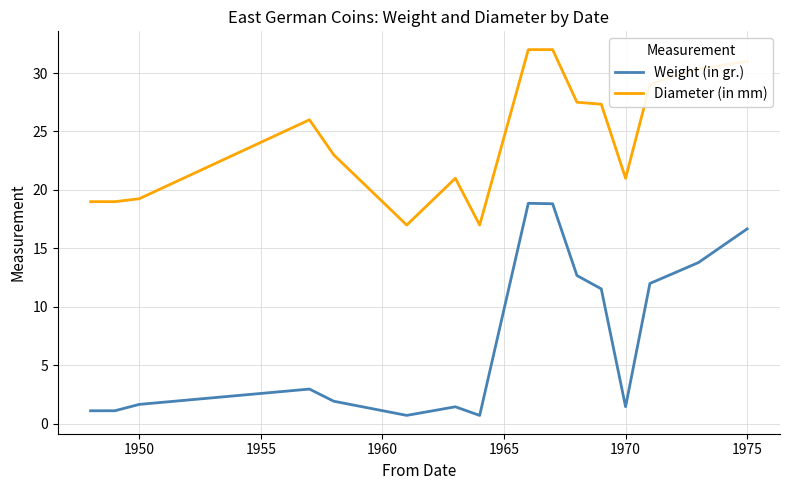

Which series has the largest total across all categories?

Diameter (in mm)